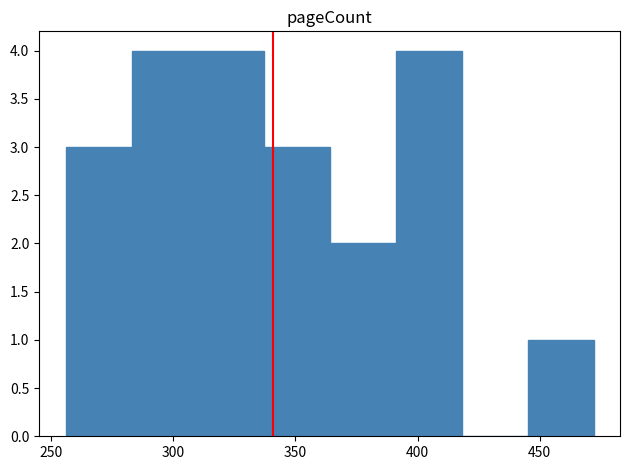

Reading left to right, list every bar in this chart as the range it spans on the x-axis followed by its height. Neither the bar edges nor the heights are printed on the chart, so give them approximately, as read against the axes.

256 to 283: 3
283 to 310: 4
310 to 337: 4
337 to 364: 3
364 to 391: 2
391 to 418: 4
418 to 445: 0
445 to 472: 1